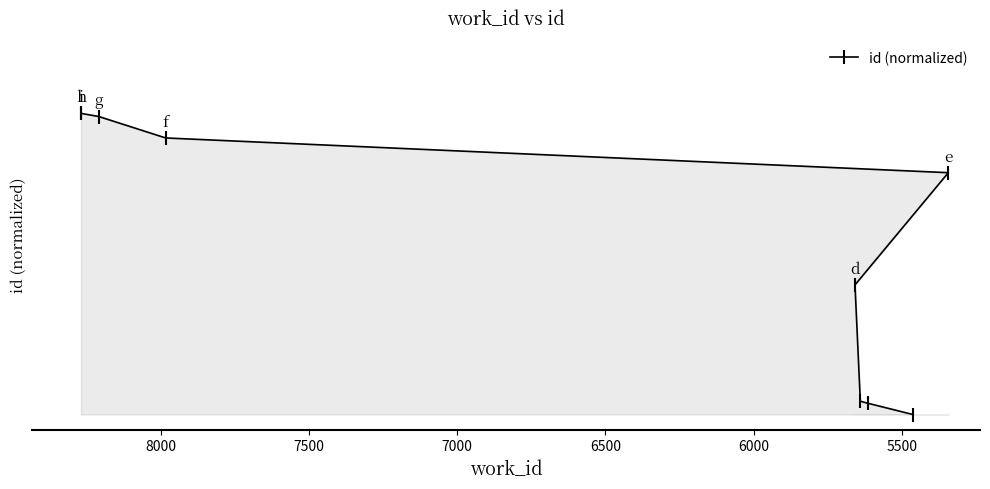

What is the value of the 5th point from the left?

0.8